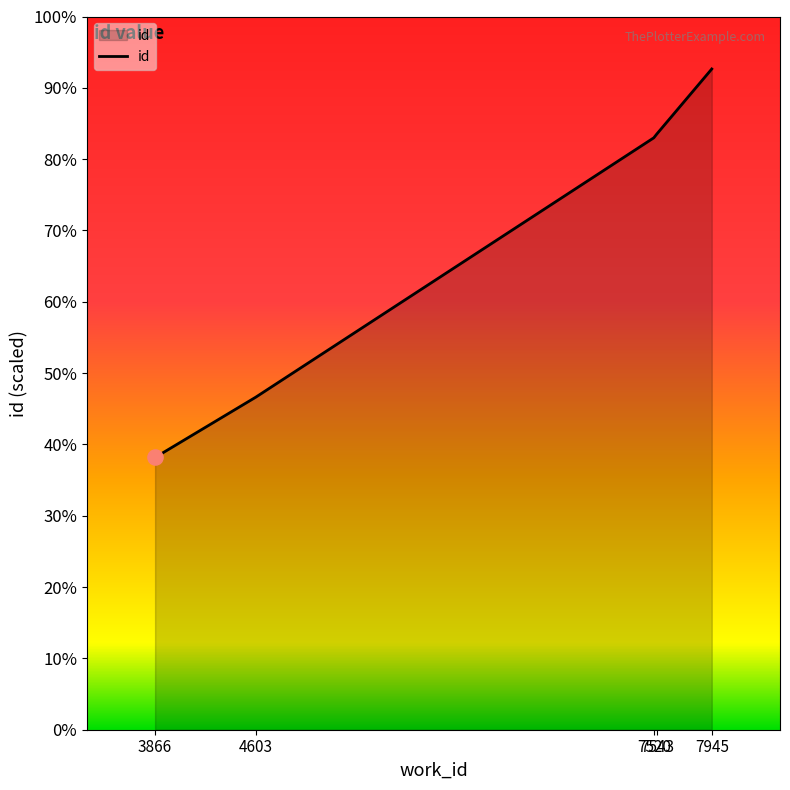

Is this an area chart (filled region under the line)?

Yes